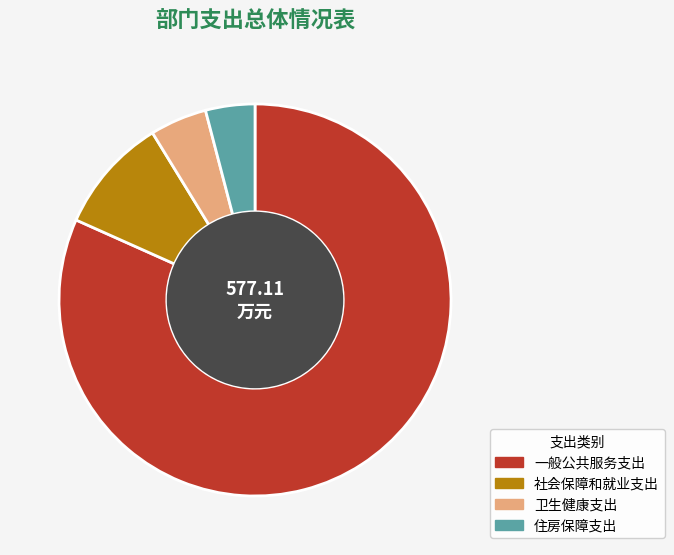

Which slice is the largest?

一般公共服务支出